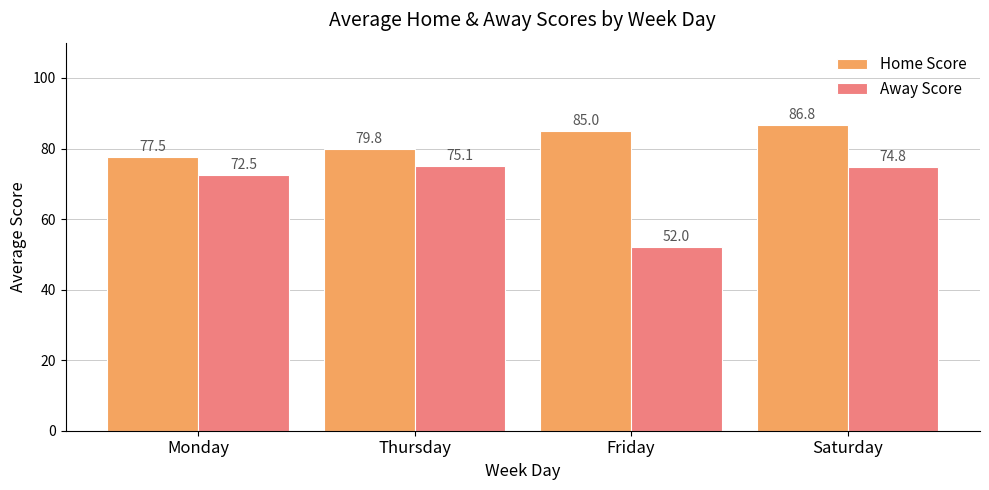

How many data points does each series have?

4